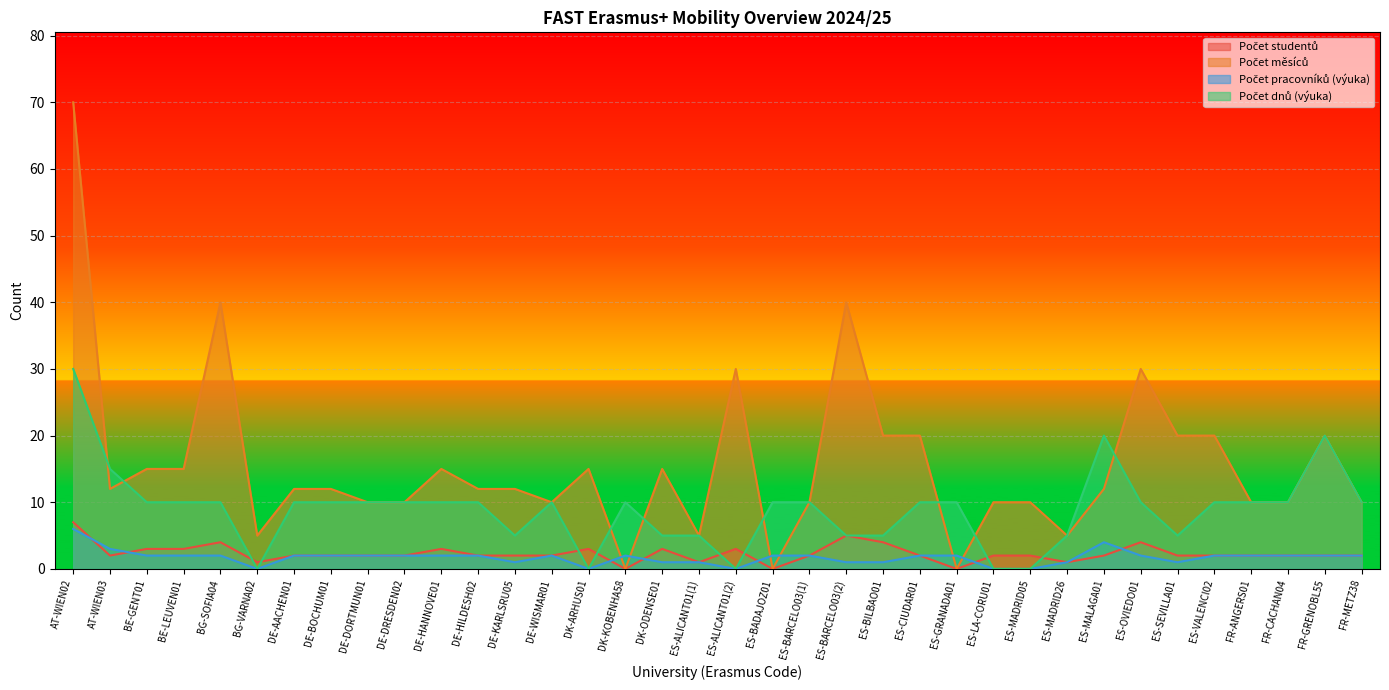

At which label does Počet pracovníků (výuka) reach its peak?

AT-WIEN02